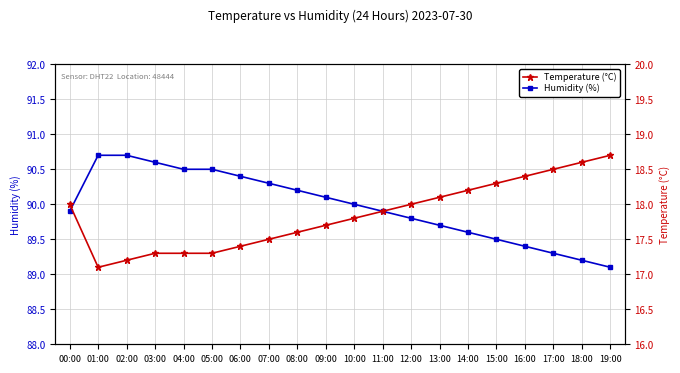

At which label does Humidity (%) first exceed 90?

01:00